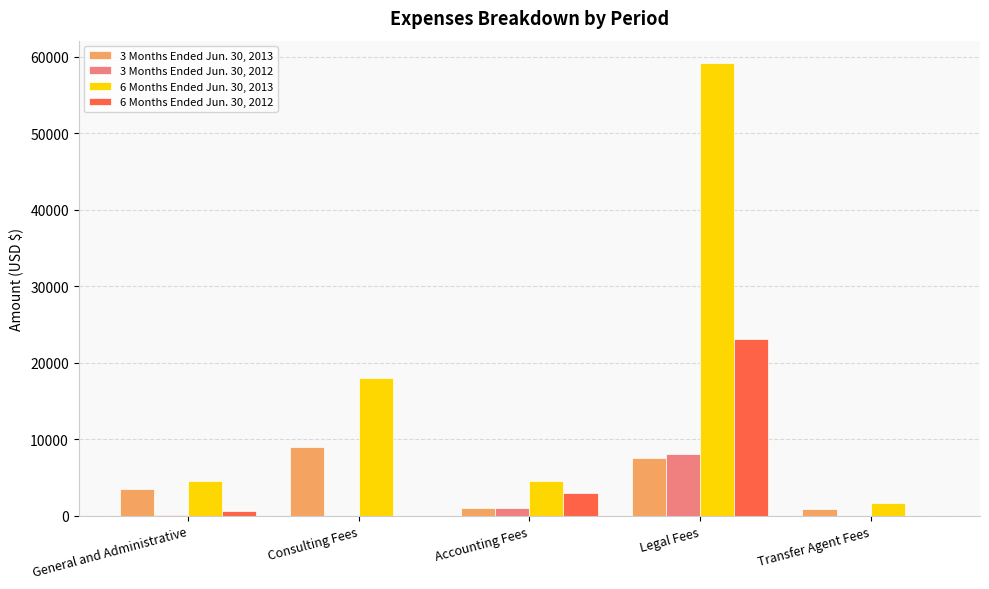

Is the value of 6 Months Ended Jun. 30, 2012 at Consulting Fees greater than the value of 6 Months Ended Jun. 30, 2013 at Consulting Fees?

No